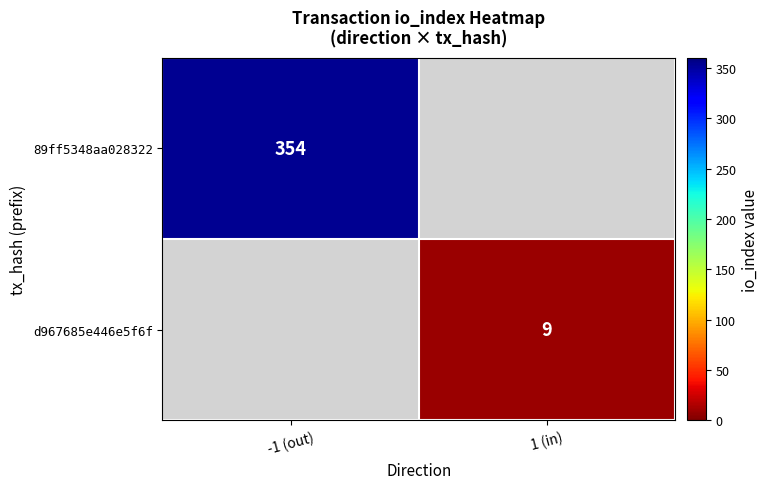

What is the maximum value shown in the chart?

354.0